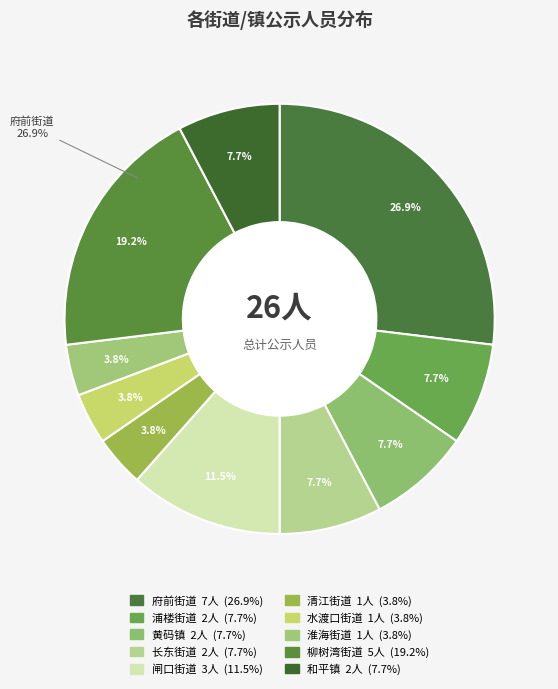

The 和平镇 slice represents 2% of the pie. True or false?

False